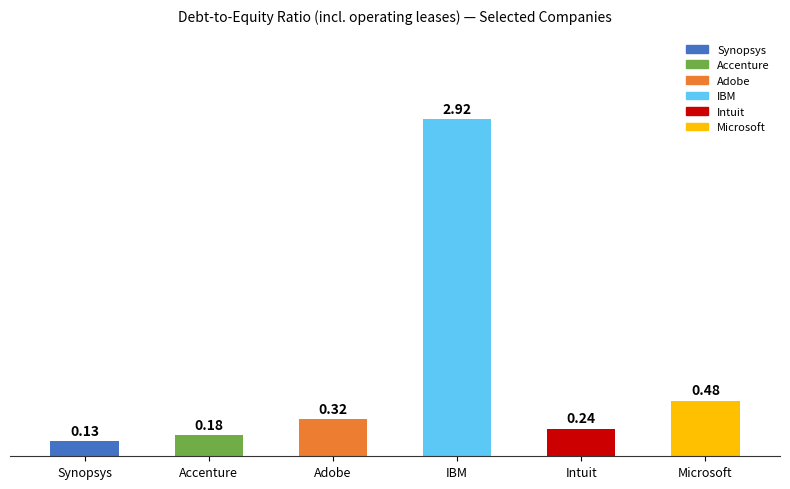

What is the label of the 1st bar from the right?

Microsoft